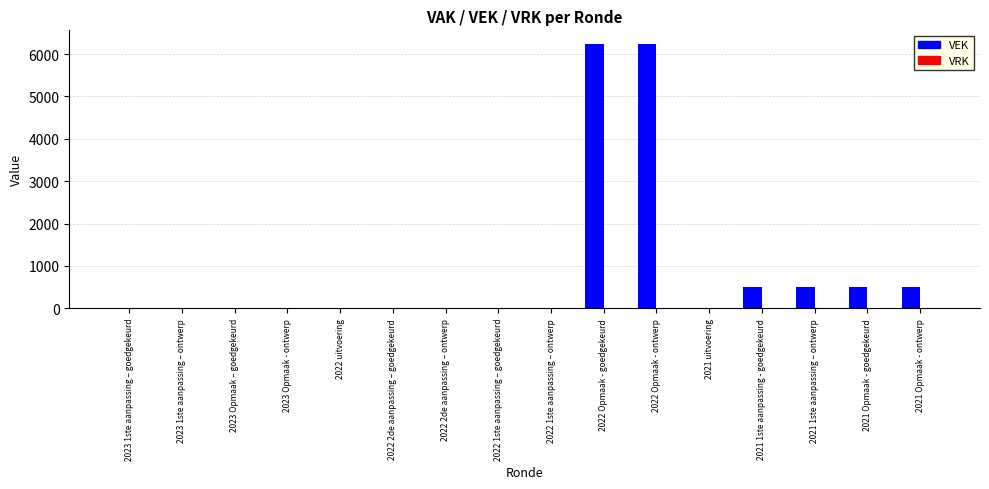

What is the maximum value shown in the chart?

6250